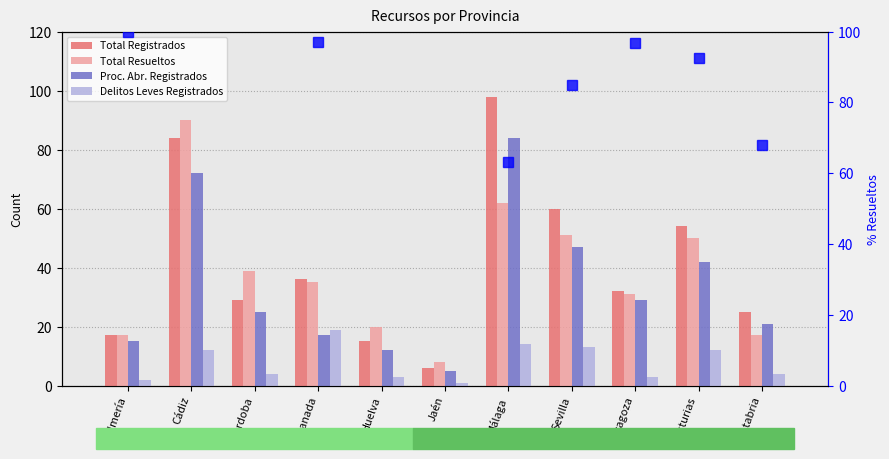

Where does the % Resueltos series first go above 97?

Almería